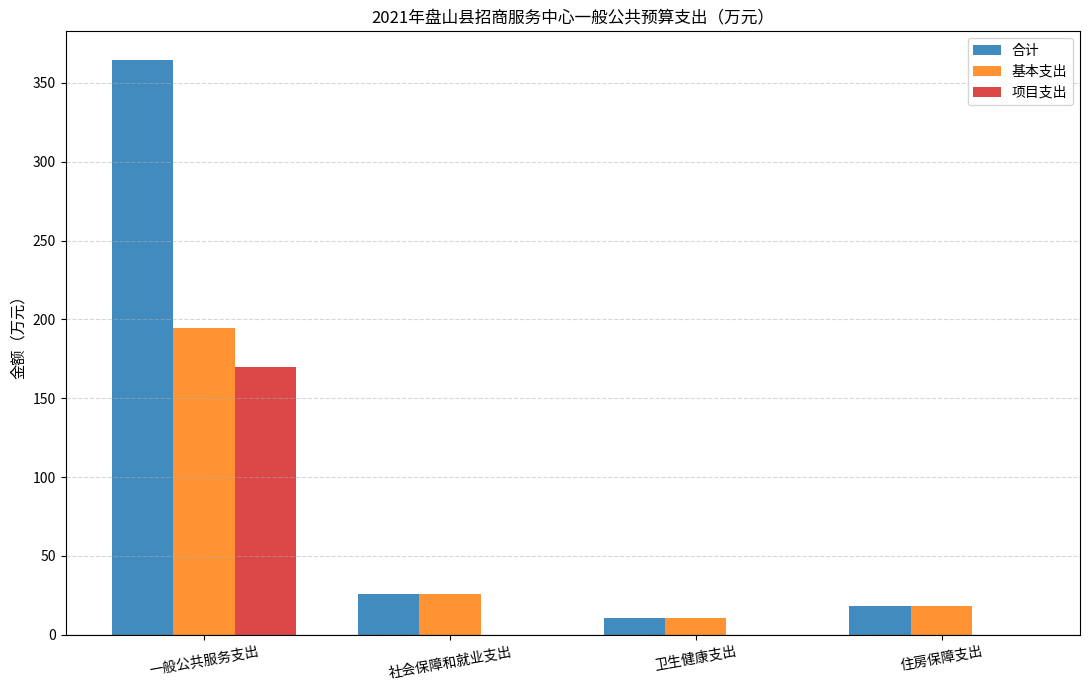

How many series are shown in this chart?

3